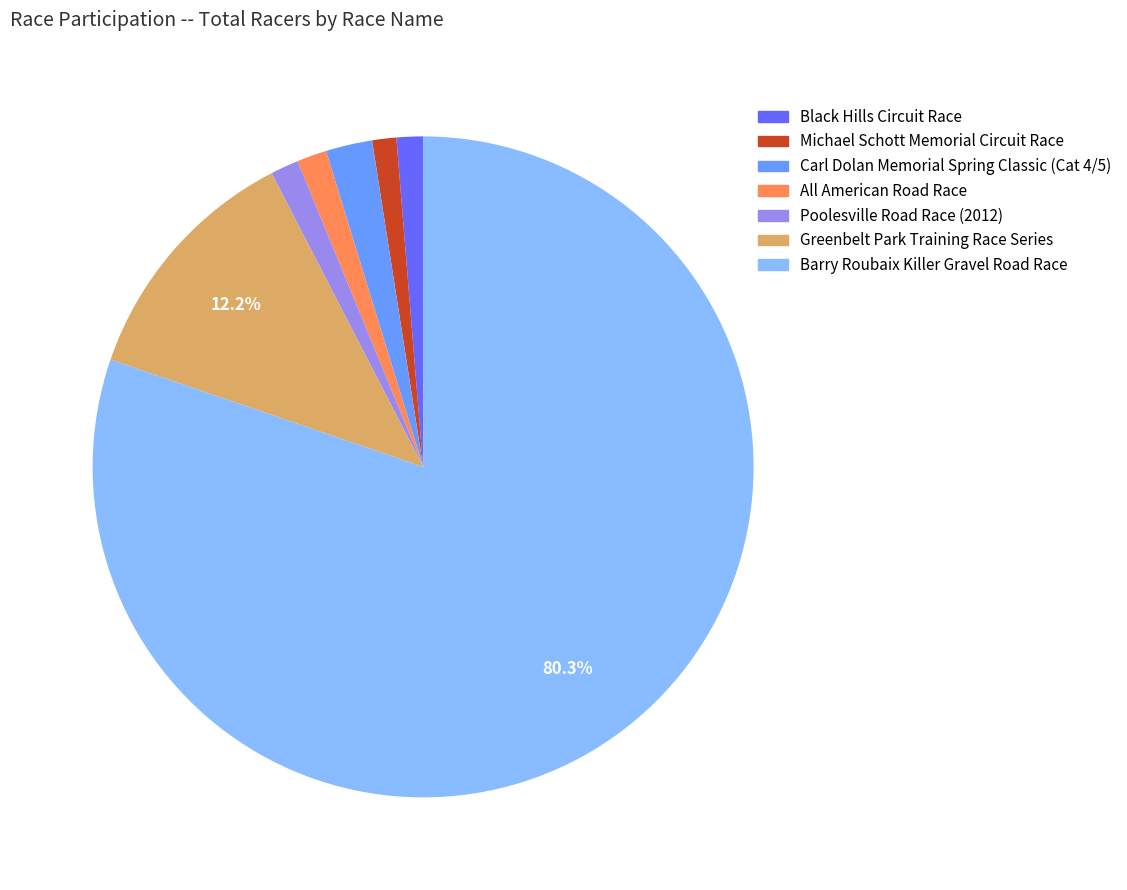

What percentage is NOT represented by Greenbelt Park Training Race Series?

87.8%